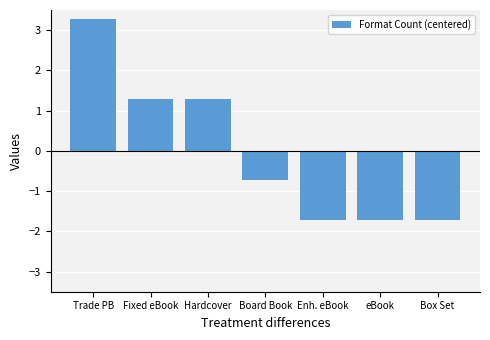

What is the change in value from Board Book to Enh. eBook?

-1.0